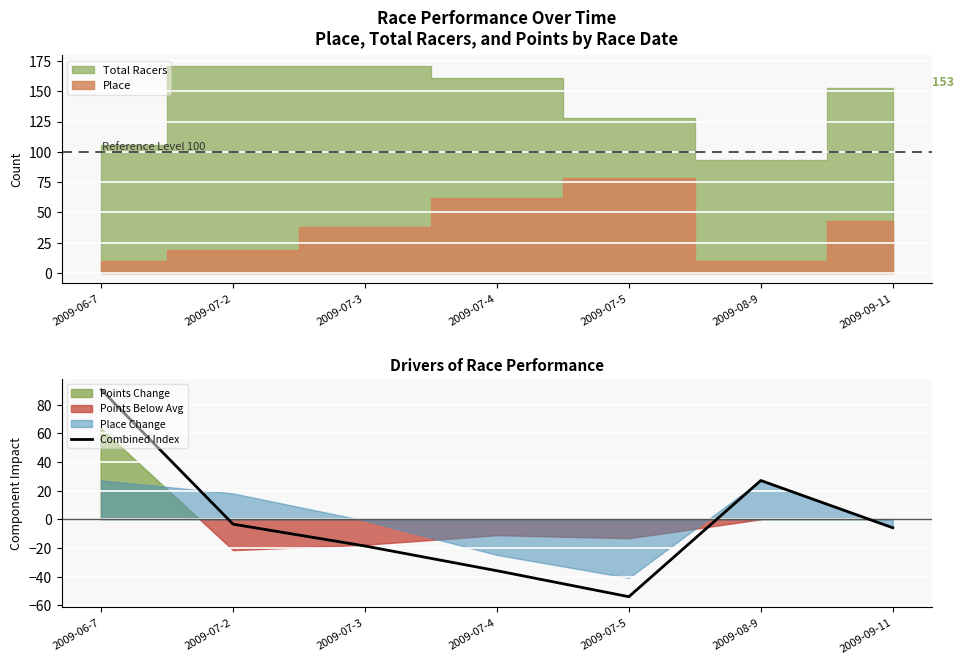

What position from the right is 2009-07-3?

5